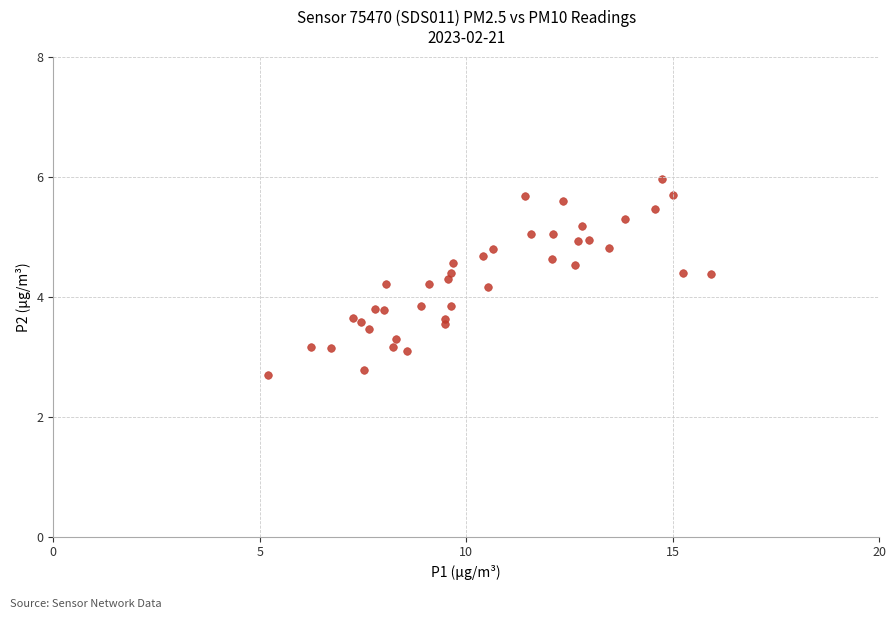

What is the range of Y values (max minus min)?

3.3